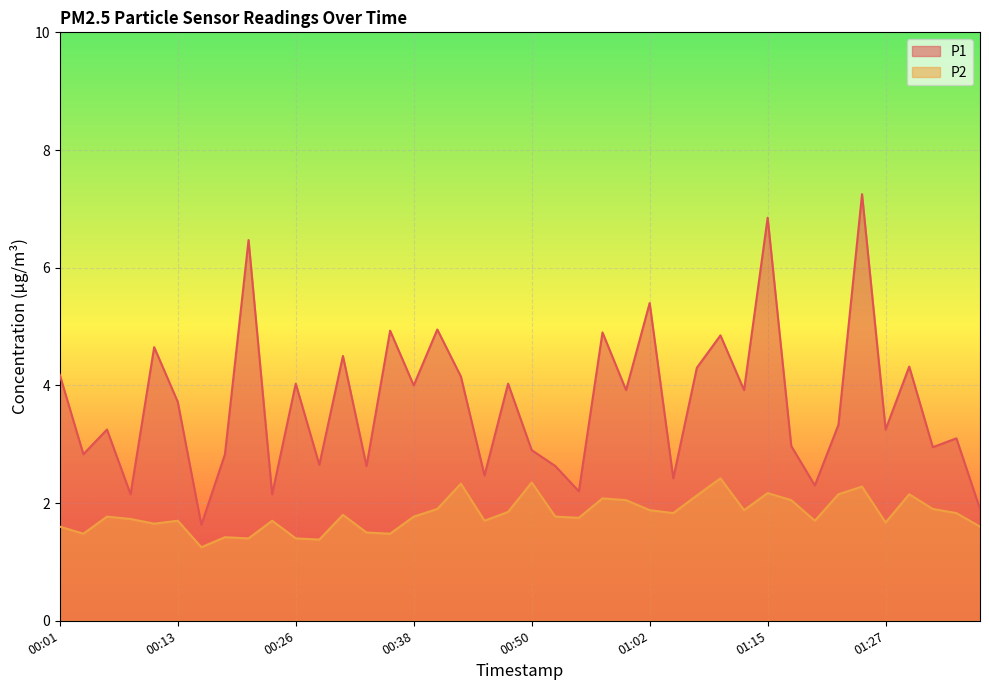

Is the value of P2 at 01:30 greater than the value of P1 at 00:04?

No